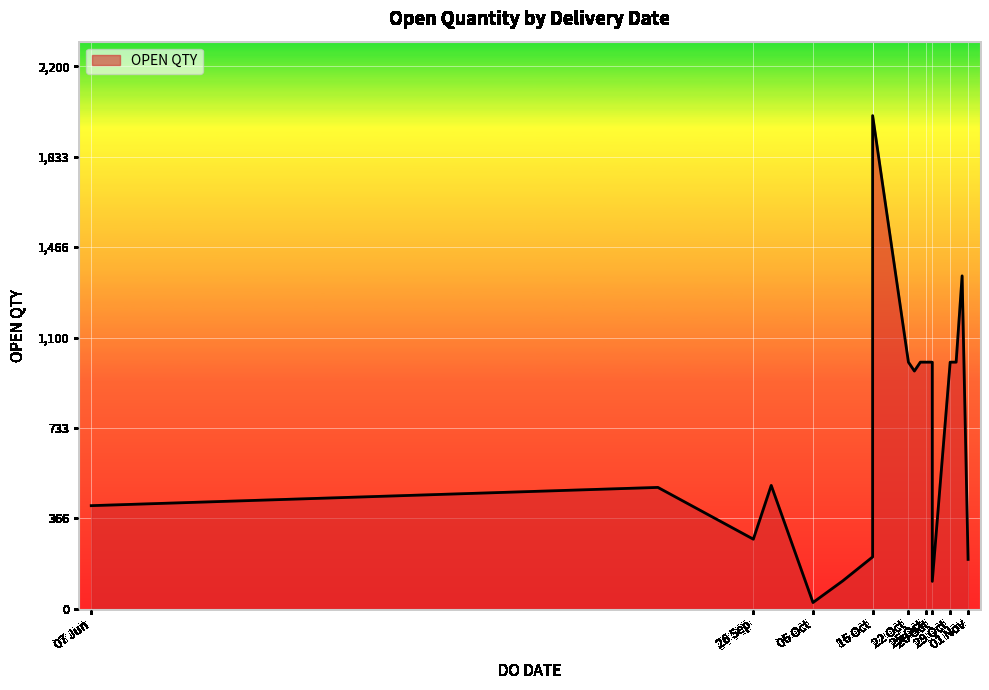

How many data points are less than 1000?

10